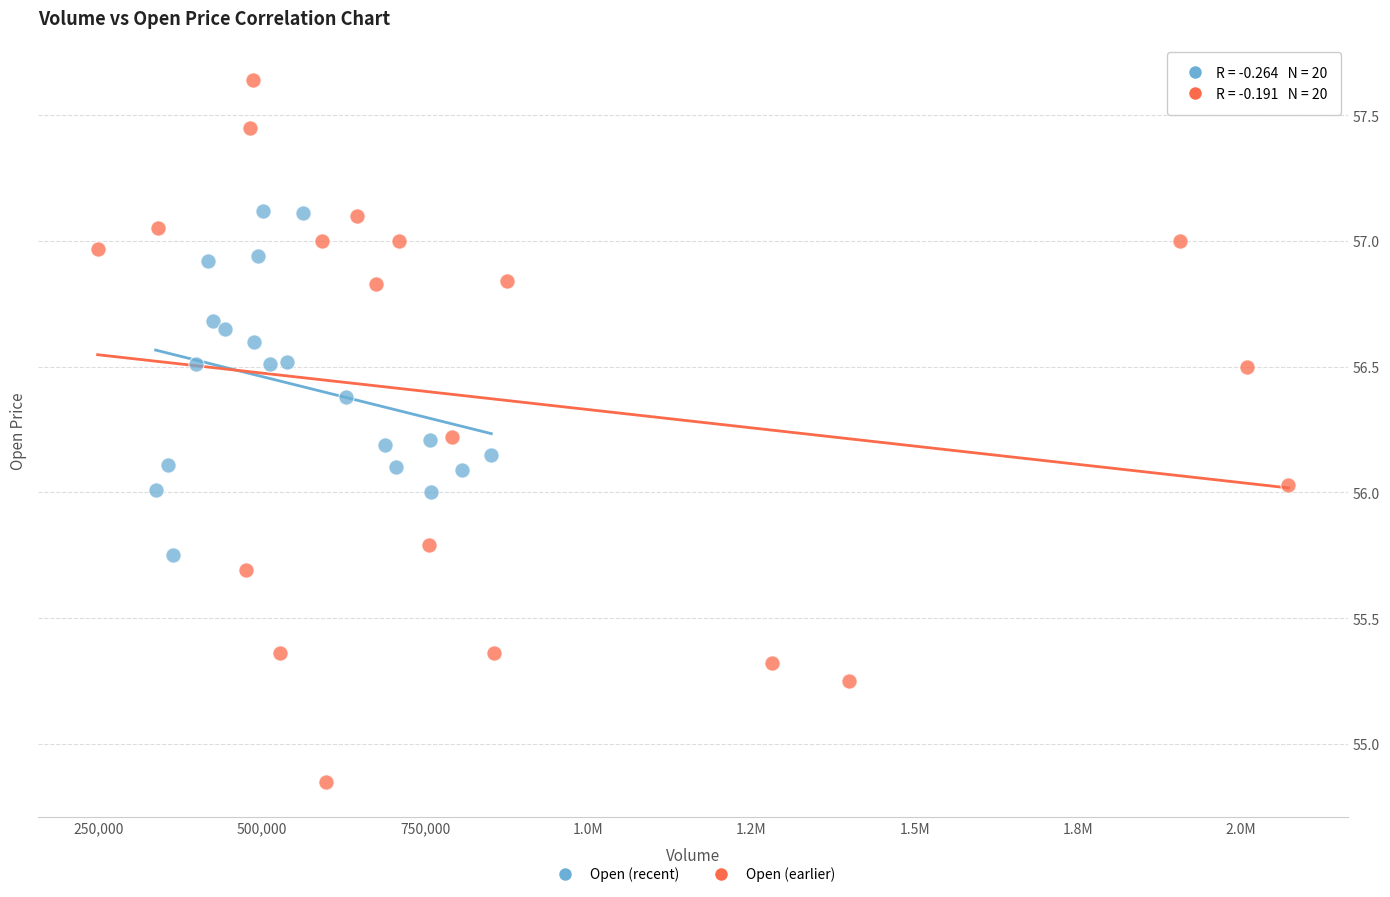

Which series reaches the maximum Y coordinate?

Open (earlier)